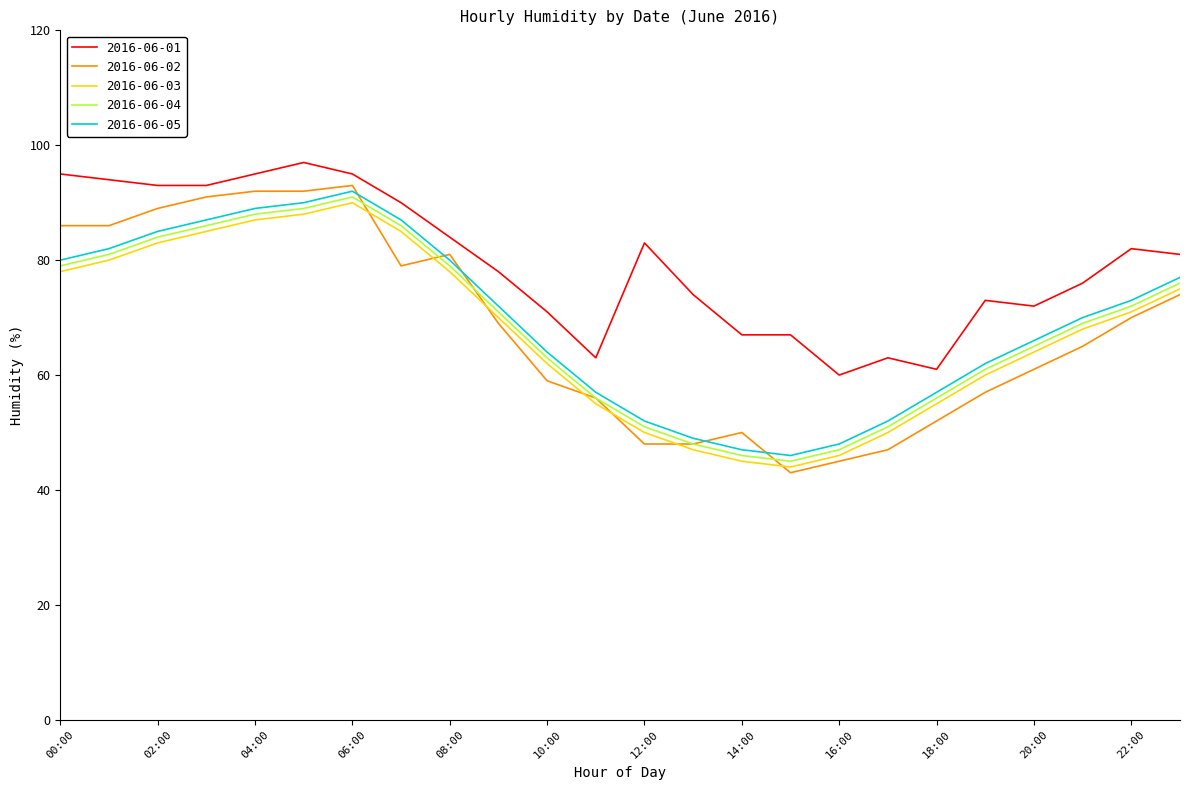

True or false: 2016-06-05 and 2016-06-01 intersect in this chart.

False